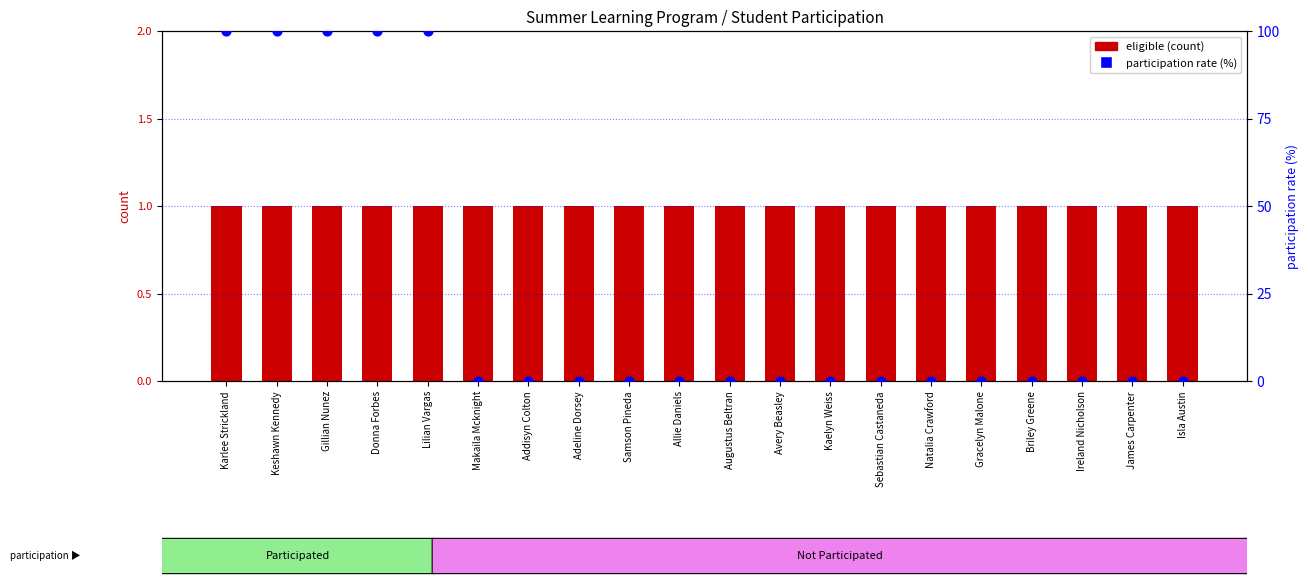

At which category is the sum across all series the highest?

Karlee Strickland